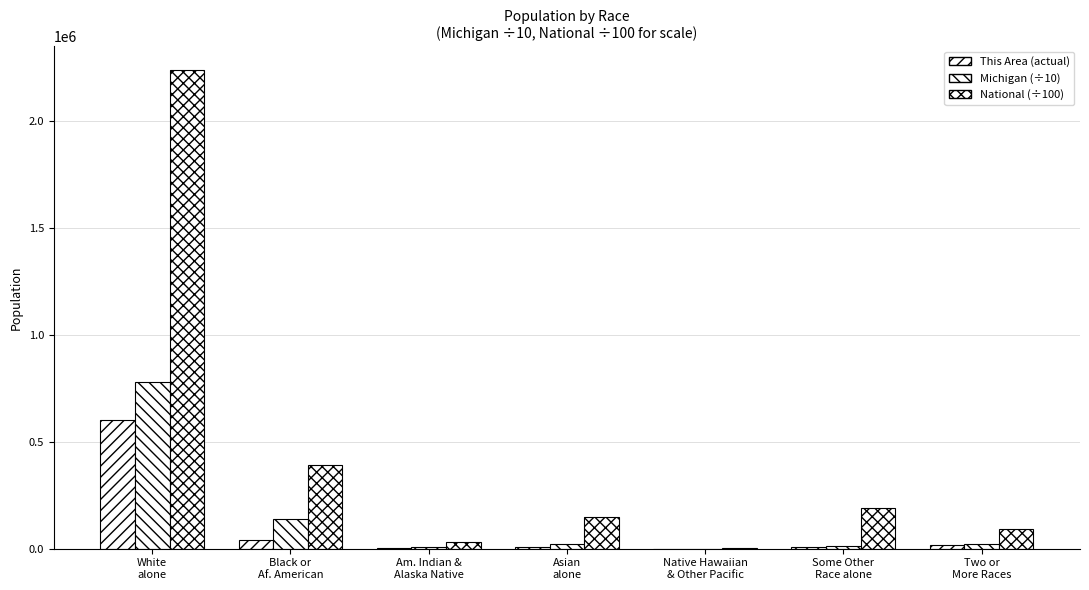

Count the number of categories in the chart.

7